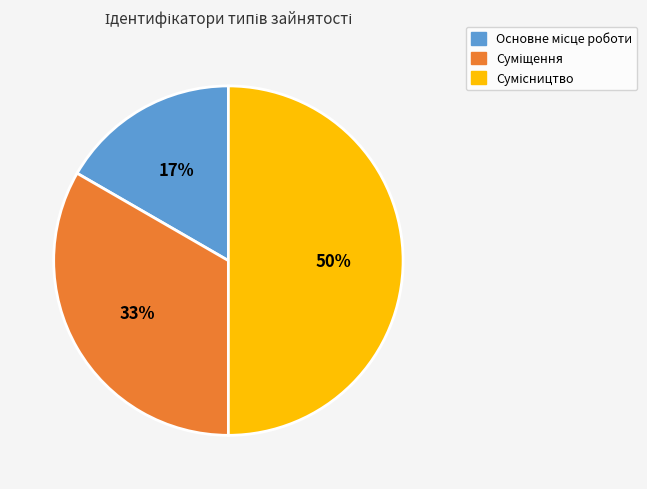

To the nearest percent, what is the difference between the largest and smallest slice percentages?

33%